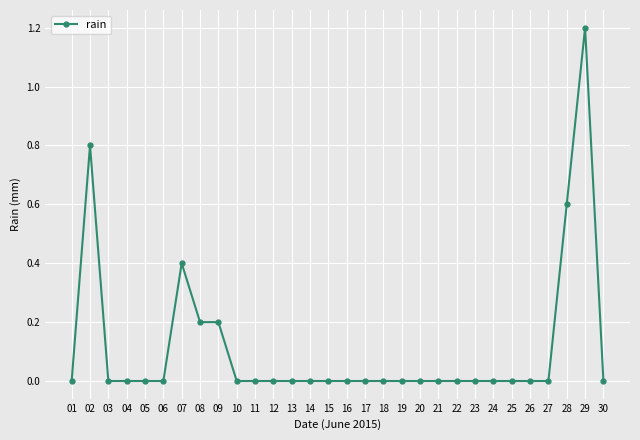

How many series are shown in this chart?

1